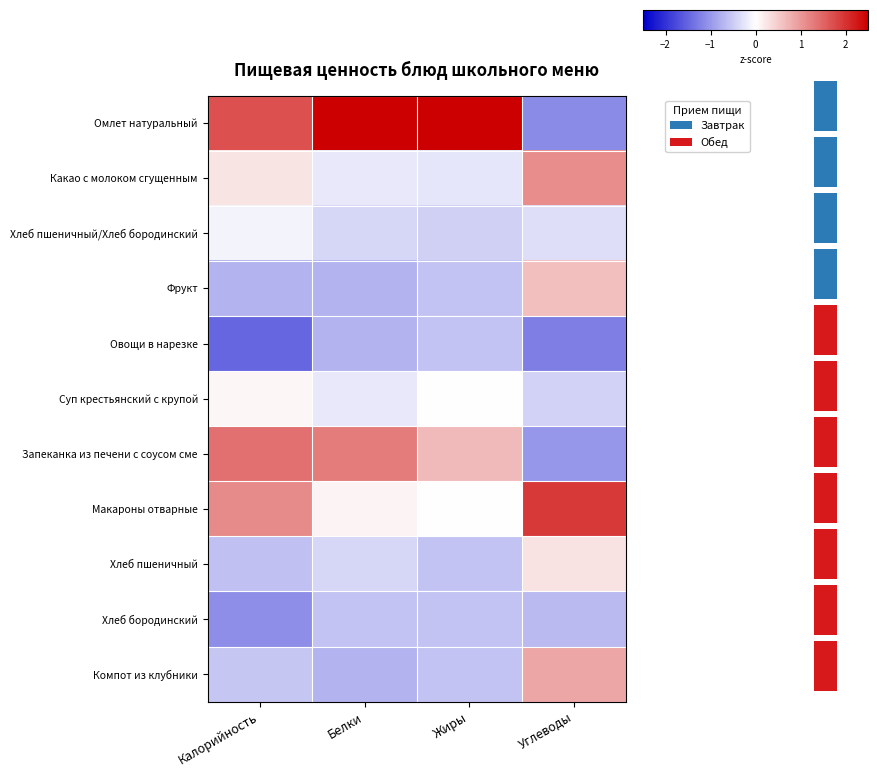

What is the sum of the Компот из клубники values at Белки and Жиры?

-1.3